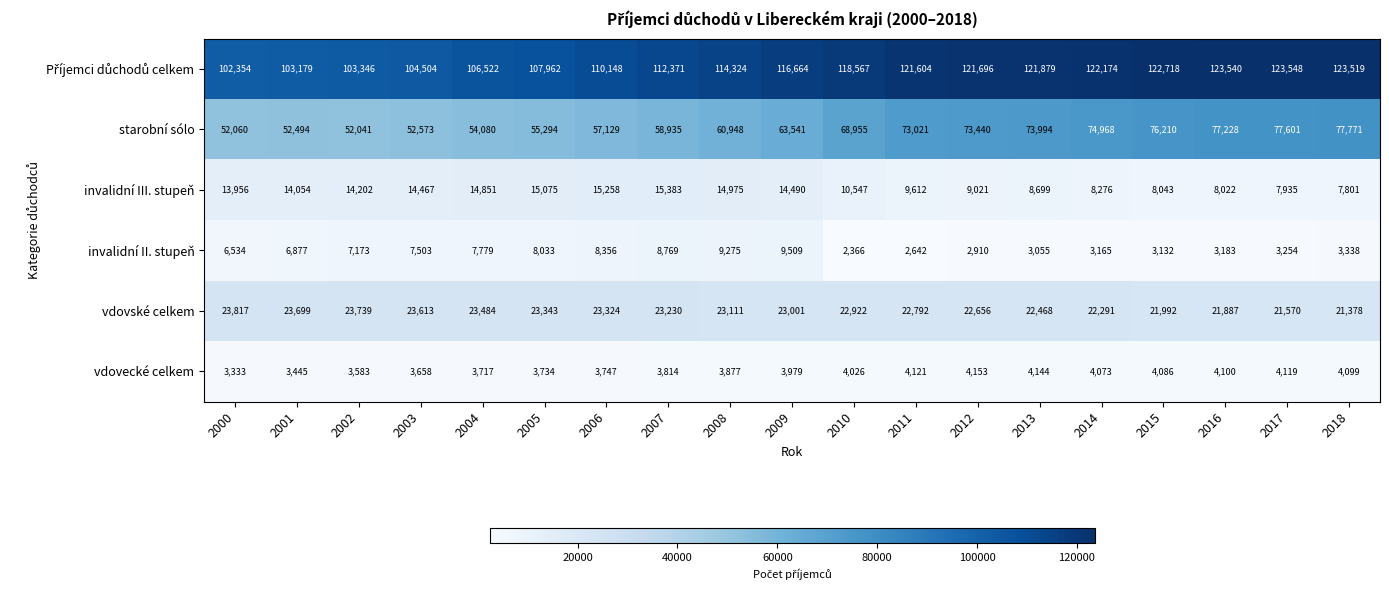

Which series has the largest range (max minus min)?

starobní sólo